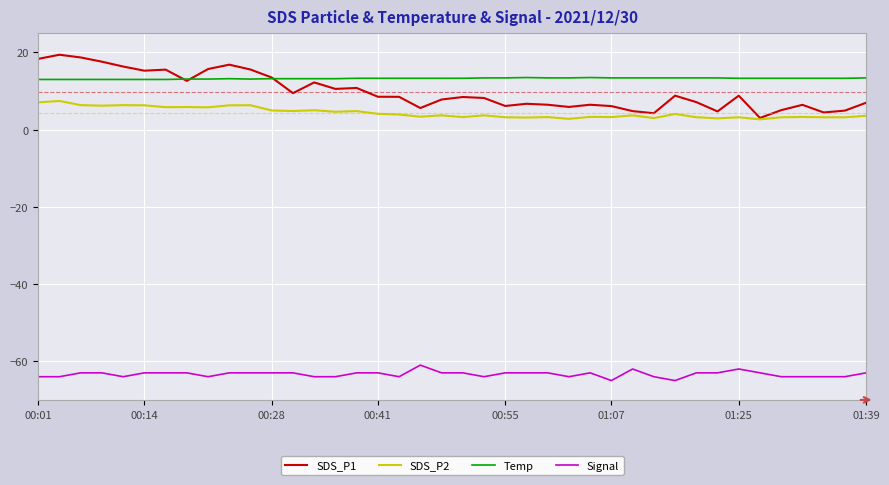

Rank the series by their maximum value, from highest to lowest.

SDS_P1, Temp, SDS_P2, Signal